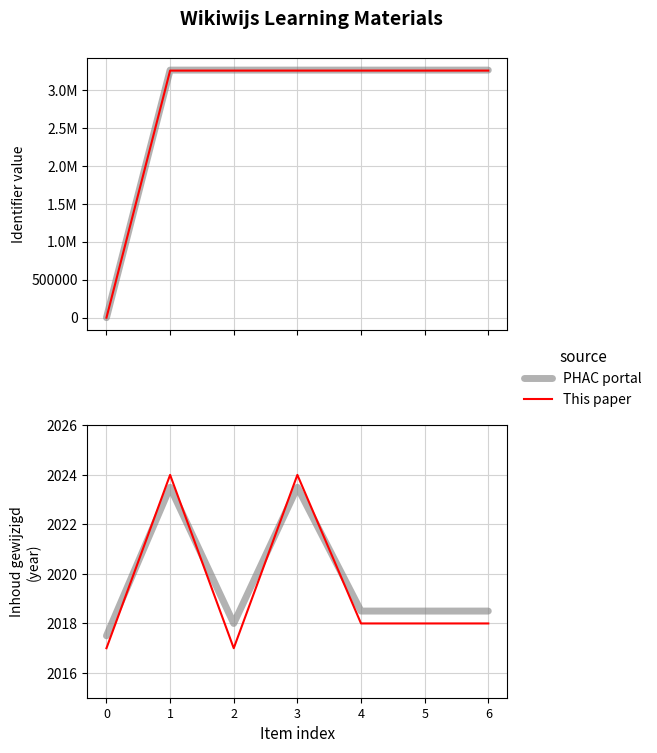

Which series ends up on top after the final intersection of This paper and PHAC portal?

PHAC portal